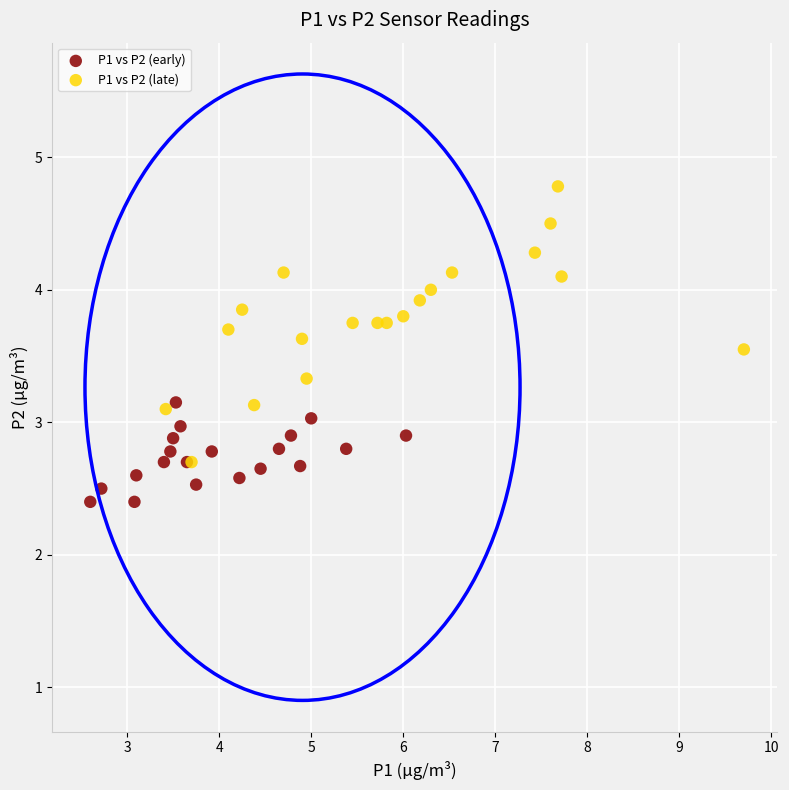

Which series reaches the maximum Y coordinate?

P1 vs P2 (late)